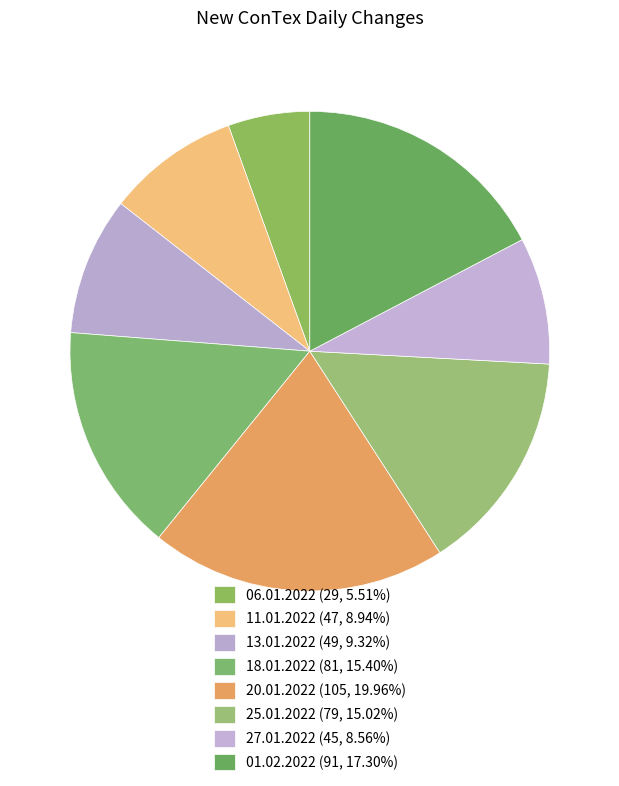

To the nearest percent, what is the difference between the 06.01.2022 and 01.02.2022 slice percentages?

12%